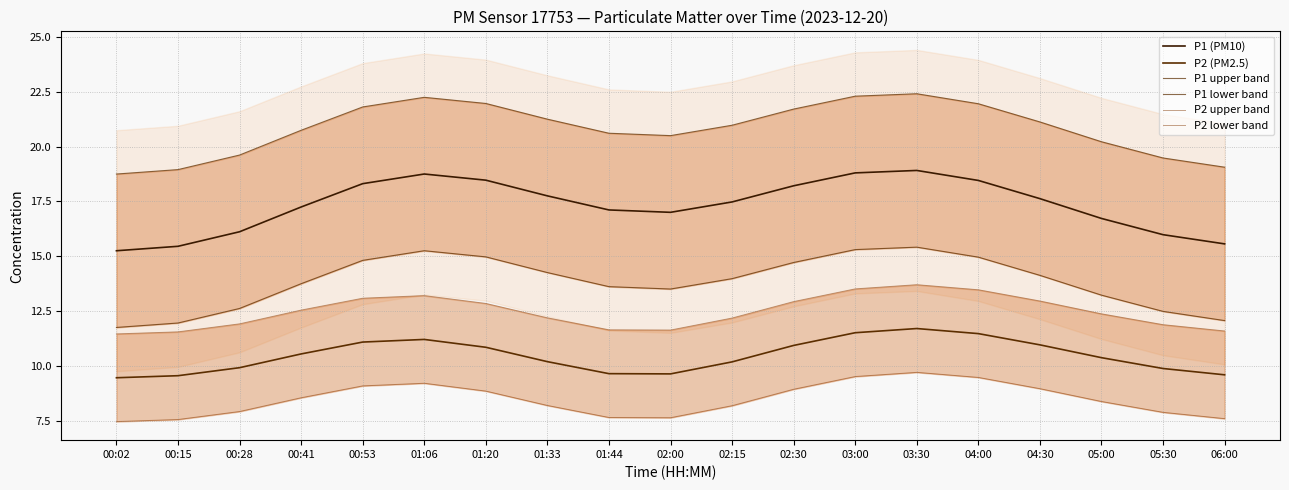

Reading right to left, list all the values displayed in this chart.

P1 (PM10): 15.6	16.0	16.7	17.6	18.5	18.9	18.8	18.2	17.5	17.0	17.1	17.8	18.5	18.8	18.3	17.2	16.1	15.5	15.3
P2 (PM2.5): 9.6	9.9	10.4	11.0	11.5	11.7	11.5	10.9	10.2	9.6	9.6	10.2	10.8	11.2	11.1	10.5	9.9	9.6	9.5
P1 upper band: 19.1	19.5	20.2	21.1	22.0	22.4	22.3	21.7	21.0	20.5	20.6	21.3	22.0	22.3	21.8	20.7	19.6	19.0	18.8
P1 lower band: 12.1	12.5	13.2	14.1	15.0	15.4	15.3	14.7	14.0	13.5	13.6	14.3	15.0	15.3	14.8	13.7	12.6	12.0	11.8
P2 upper band: 11.6	11.9	12.4	13.0	13.5	13.7	13.5	12.9	12.2	11.6	11.6	12.2	12.8	13.2	13.1	12.5	11.9	11.6	11.5
P2 lower band: 7.6	7.9	8.4	9.0	9.5	9.7	9.5	8.9	8.2	7.6	7.6	8.2	8.8	9.2	9.1	8.5	7.9	7.6	7.5